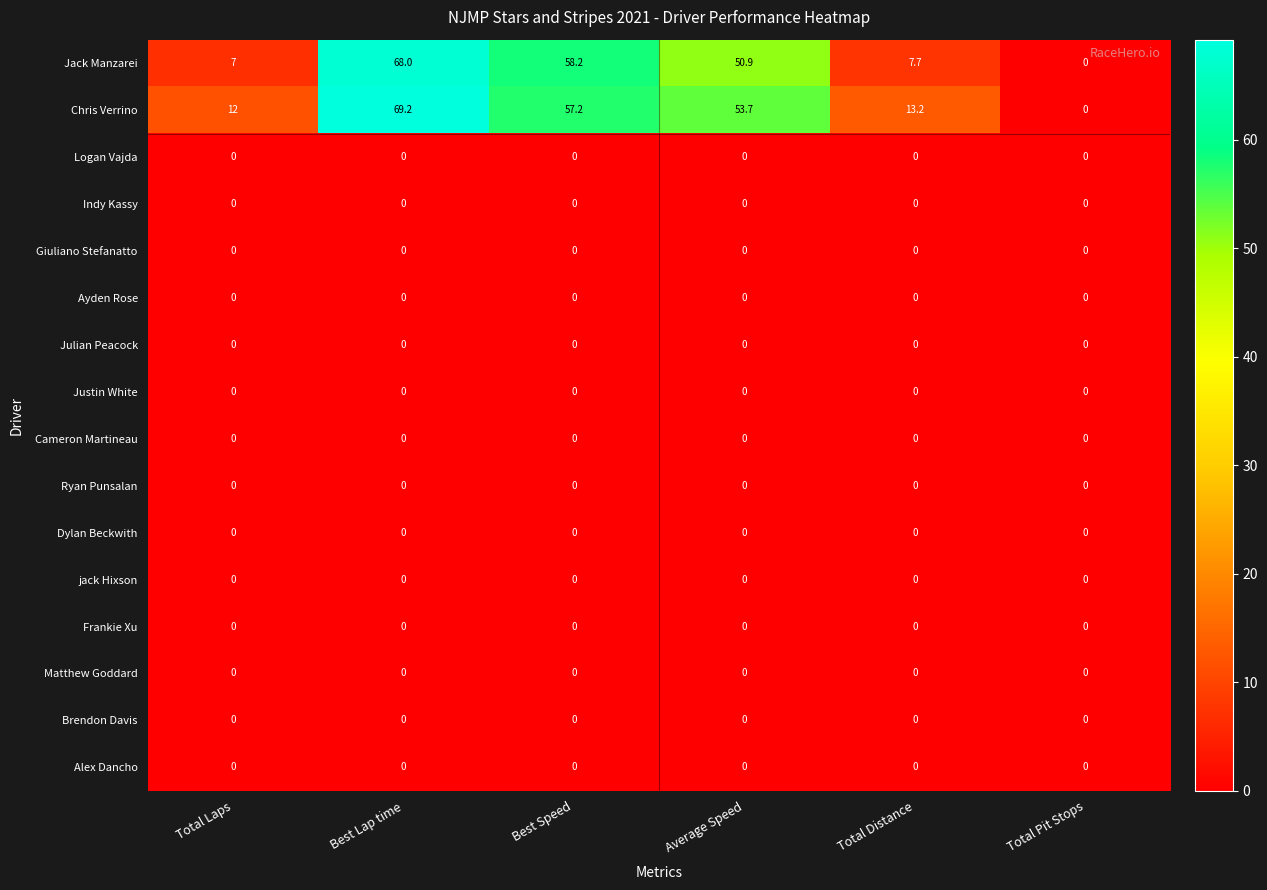

Which series has the largest total across all categories?

Chris Verrino